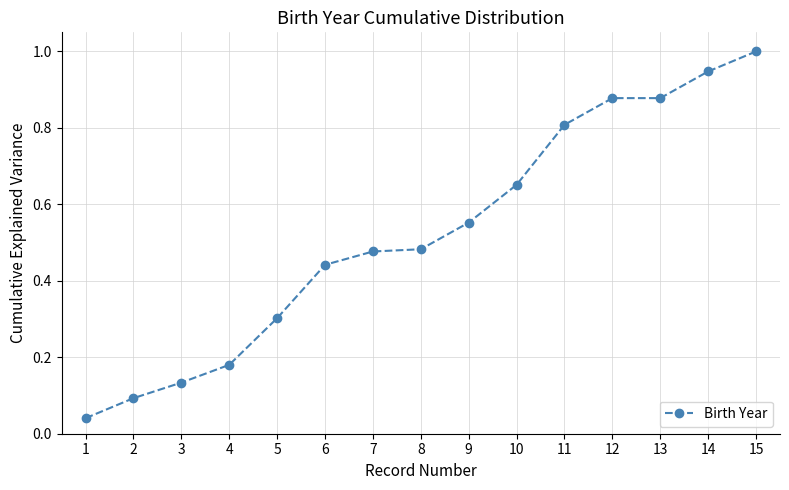

Which label corresponds to the largest value in the chart?

15